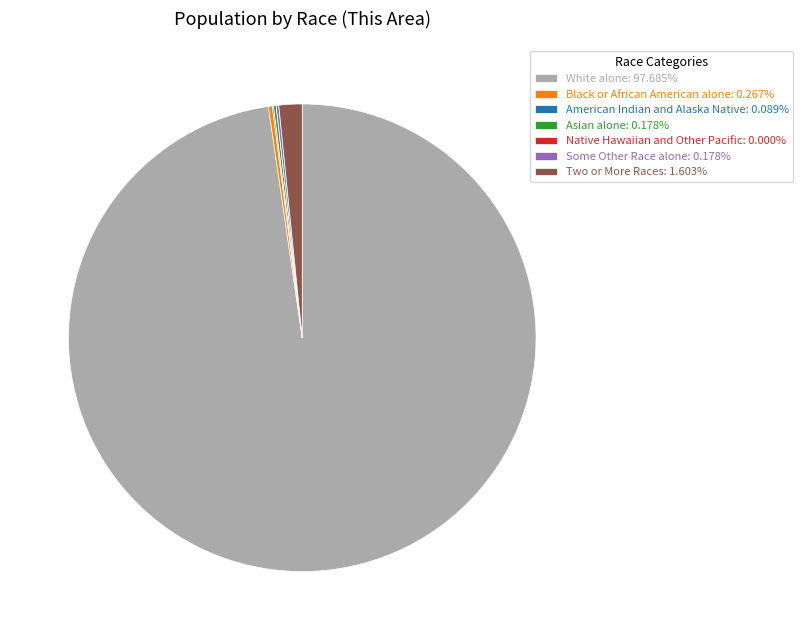

Is White alone: 97.685% the majority of the pie?

Yes